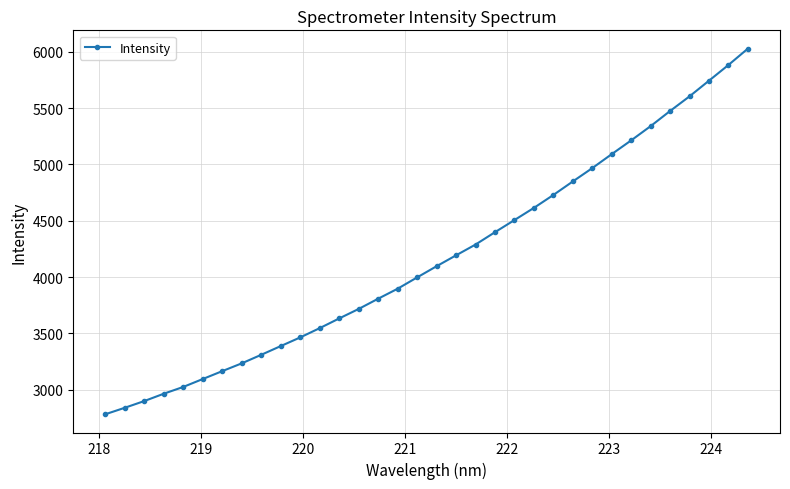

What is the average value?

4170.5